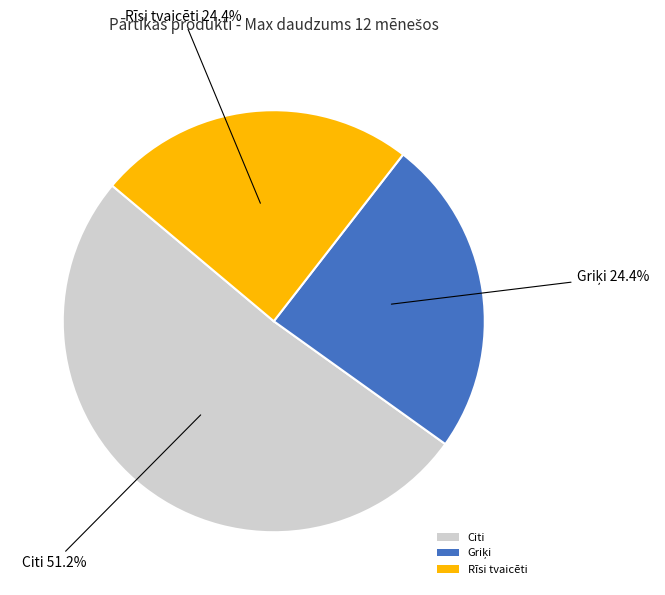

What is the largest slice in the pie chart?

Citi